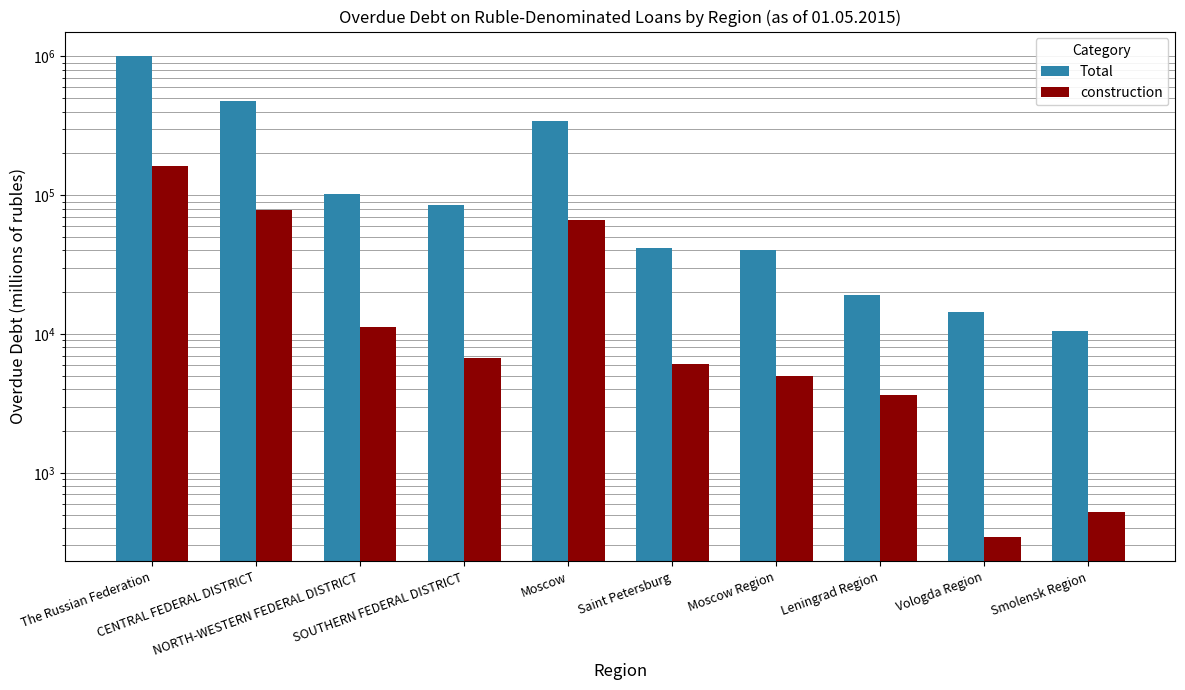

Are the bars horizontal?

No